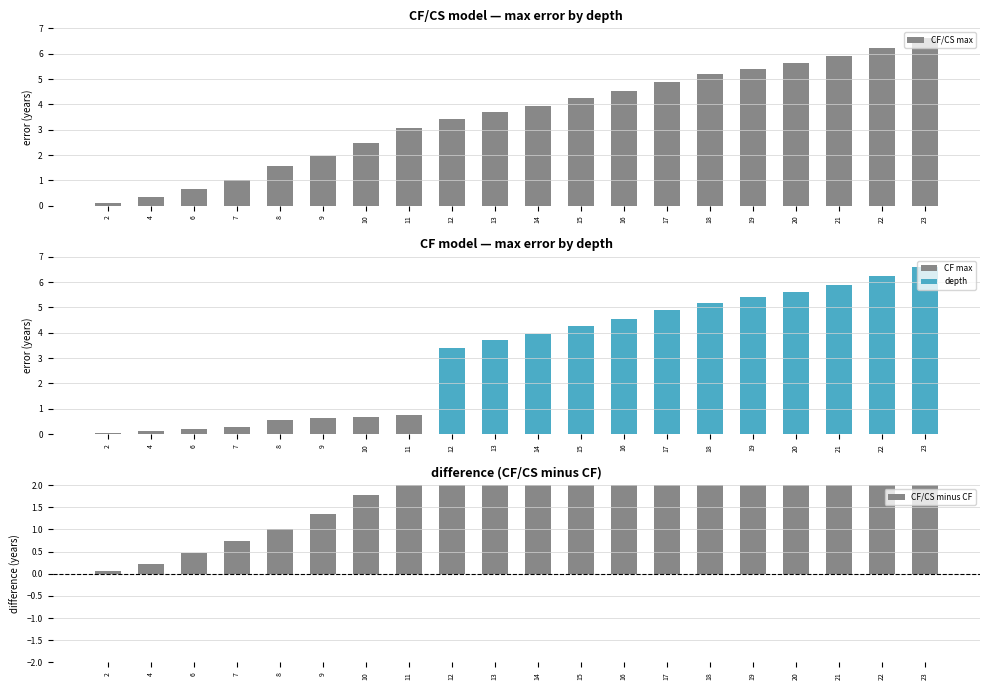

At how many categories does at least one series exceed 1?

17